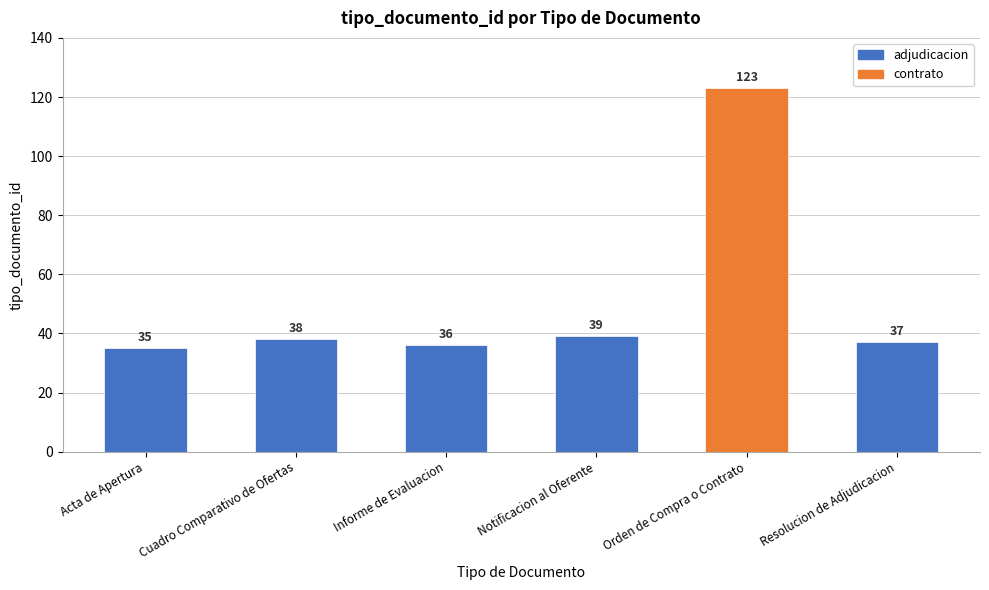

Between Informe de Evaluacion and Acta de Apertura, which is larger?

Informe de Evaluacion